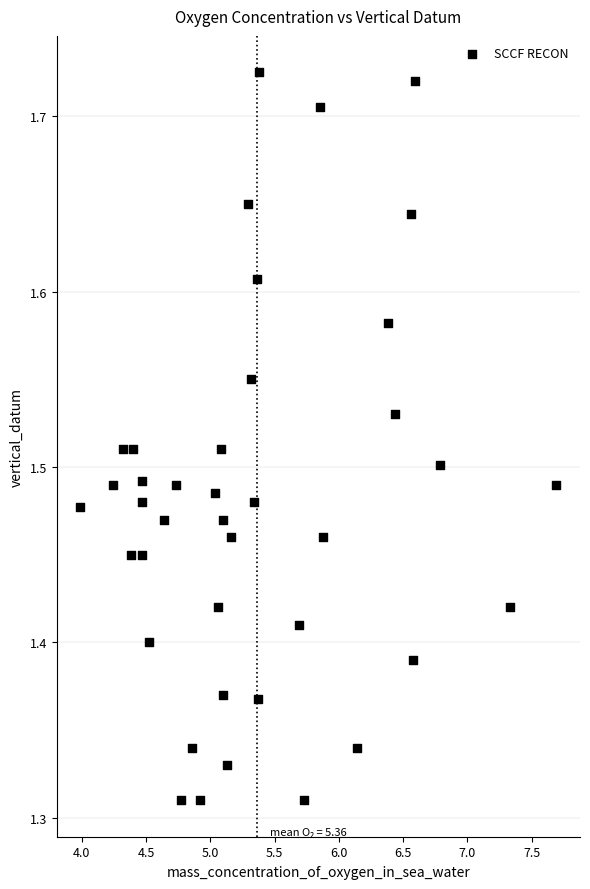

What is the range of X values (max minus min)?

3.7